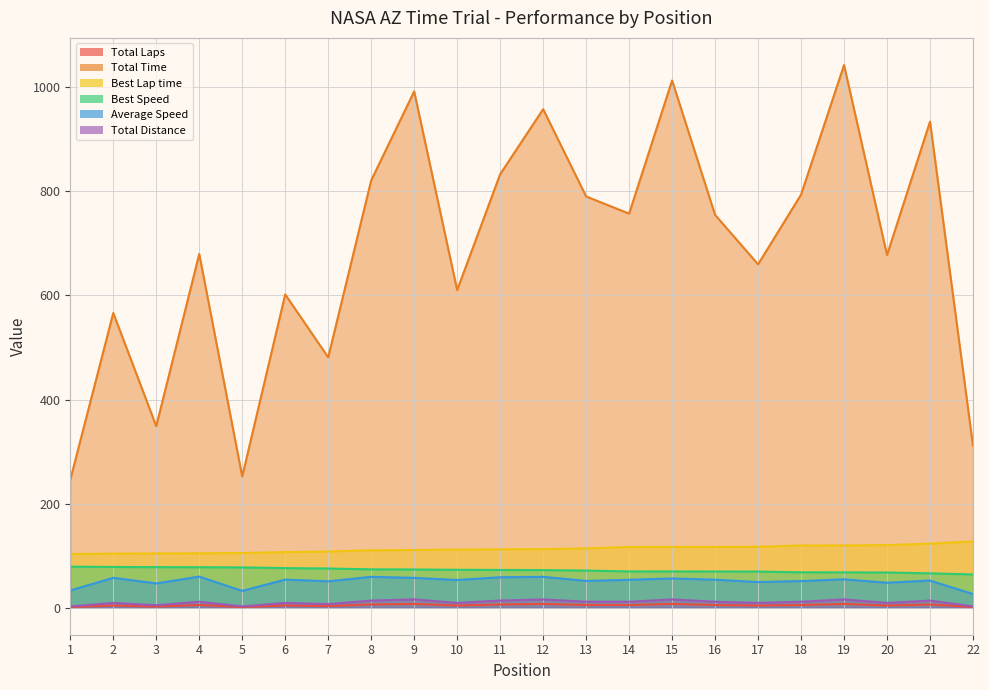

The value of Best Lap time at 8 is 110.2. True or false?

True